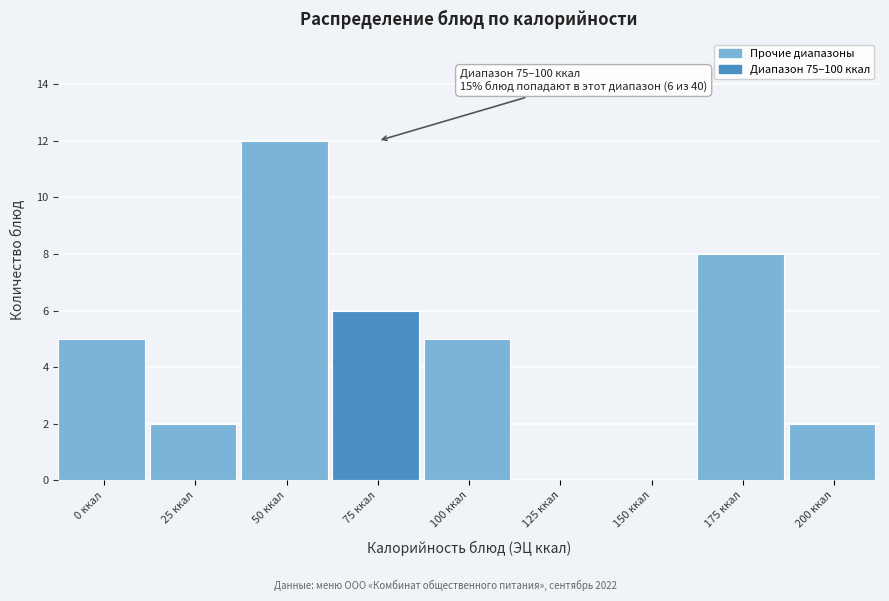

Reading left to right, what are all the values shown in this chart?

0 ккал=5	25 ккал=2	50 ккал=12	75 ккал=6	100 ккал=5	125 ккал=0	150 ккал=0	175 ккал=8	200 ккал=2